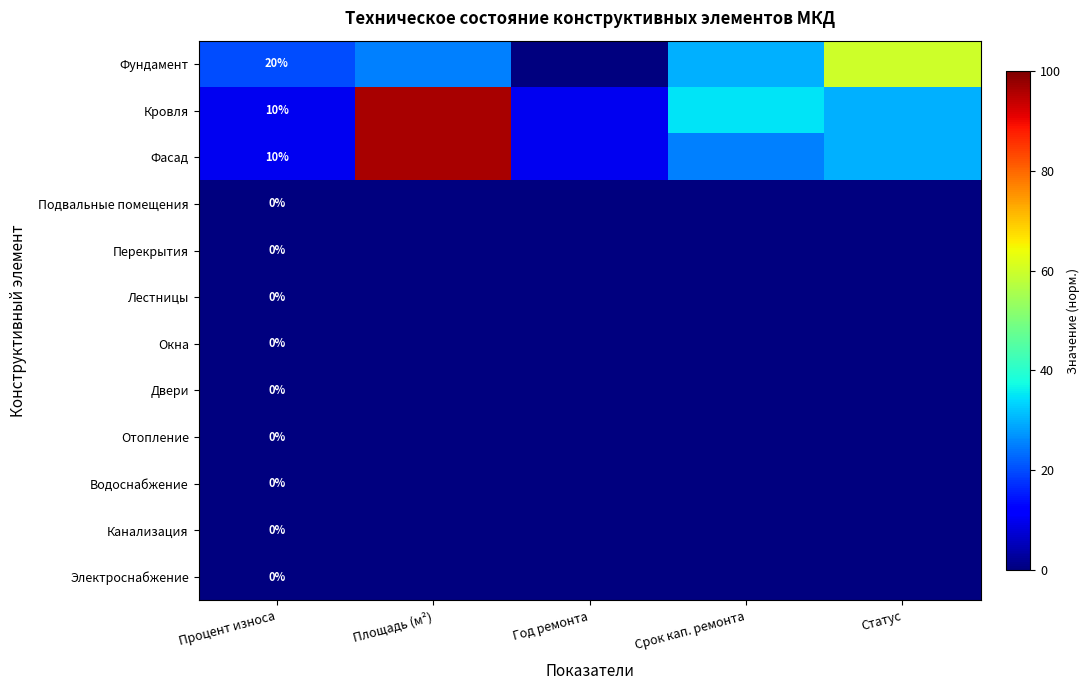

Is it true that Кровля equals 35.0 at Срок кап. ремонта?

True